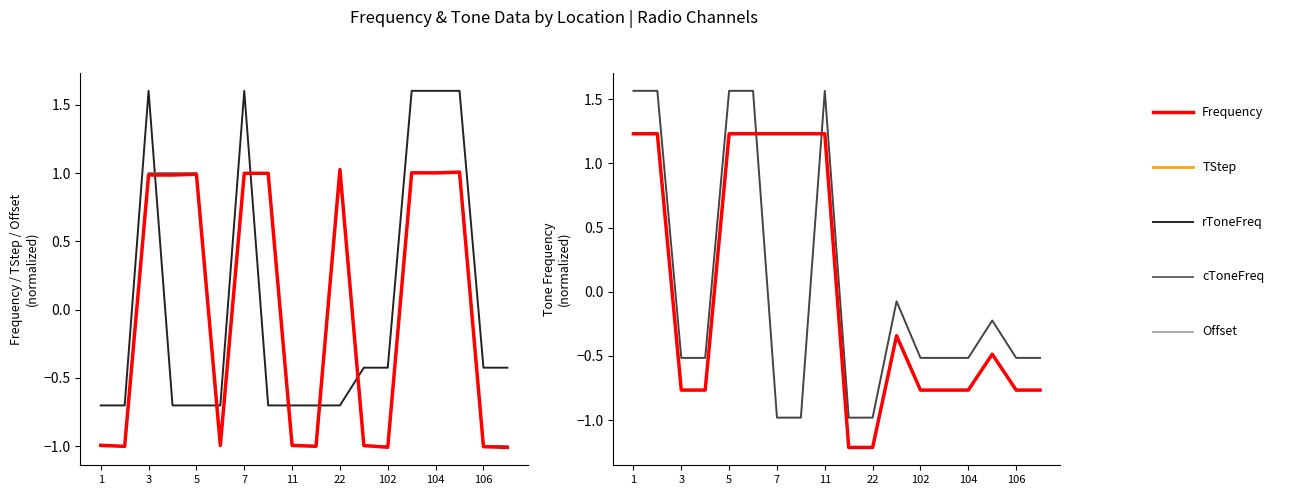

Reading left to right, transcribe all the data shown in this chart.

Offset: -0.7	-0.7	1.6	-0.7	-0.7	-0.7	1.6	-0.7	-0.7	-0.7	-0.7	-0.4	-0.4	1.6	1.6	1.6	-0.4	-0.4
TStep: -1.0	-1.0	1.0	1.0	1.0	-1.0	1.0	1.0	-1.0	-1.0	1.0	-1.0	-1.0	1.0	1.0	1.0	-1.0	-1.0
Frequency: -1.0	-1.0	1.0	1.0	1.0	-1.0	1.0	1.0	-1.0	-1.0	1.0	-1.0	-1.0	1.0	1.0	1.0	-1.0	-1.0
cToneFreq: 1.6	1.6	-0.5	-0.5	1.6	1.6	-1.0	-1.0	1.6	-1.0	-1.0	-0.1	-0.5	-0.5	-0.5	-0.2	-0.5	-0.5
rToneFreq: 1.2	1.2	-0.8	-0.8	1.2	1.2	1.2	1.2	1.2	-1.2	-1.2	-0.3	-0.8	-0.8	-0.8	-0.5	-0.8	-0.8